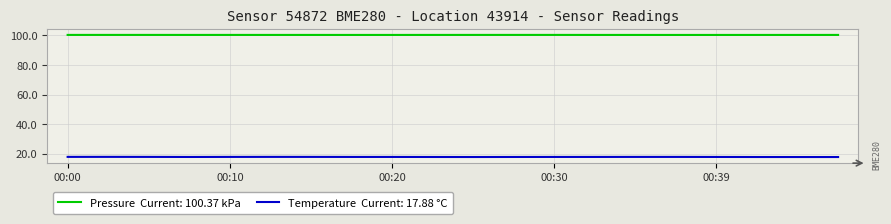

What is the smallest value displayed?

17.9